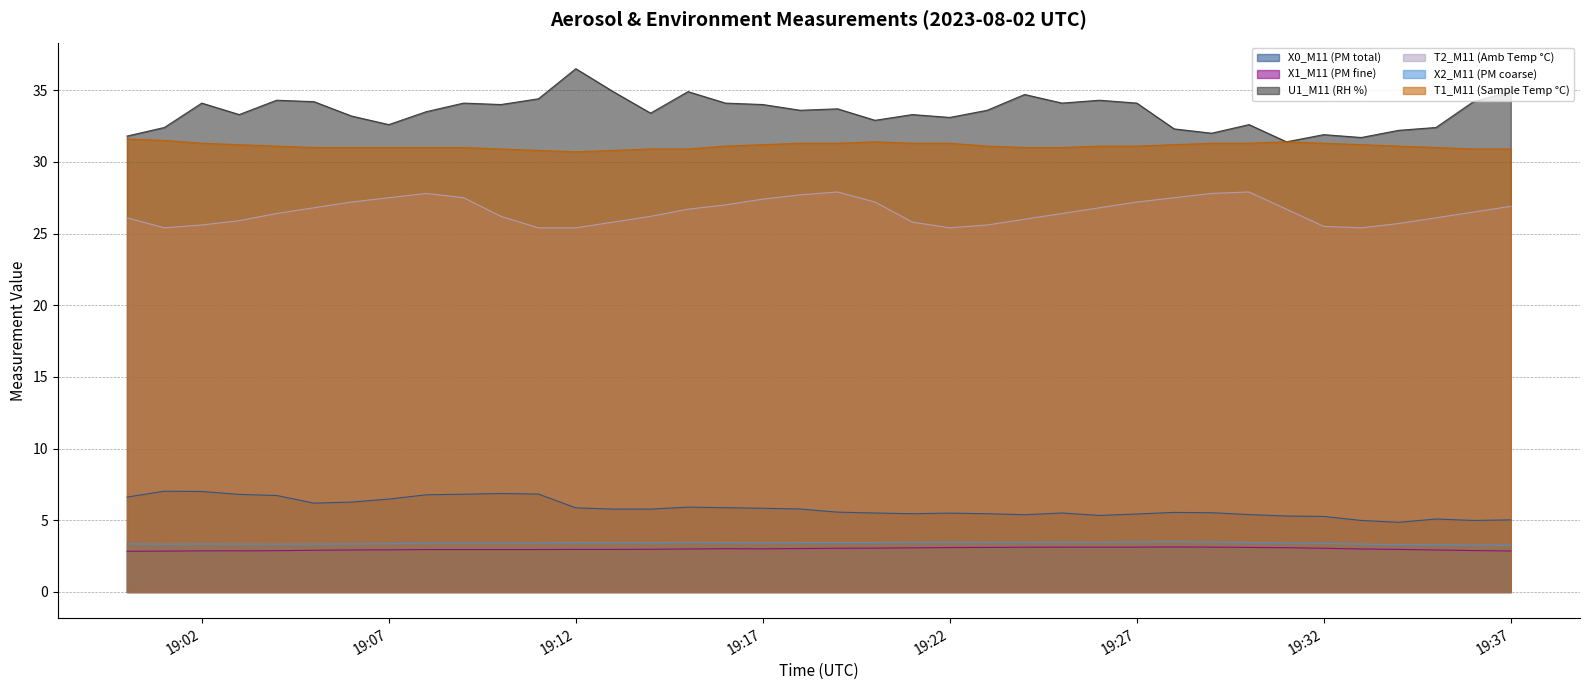

Which series has the largest range (max minus min)?

U1_M11 (RH %)